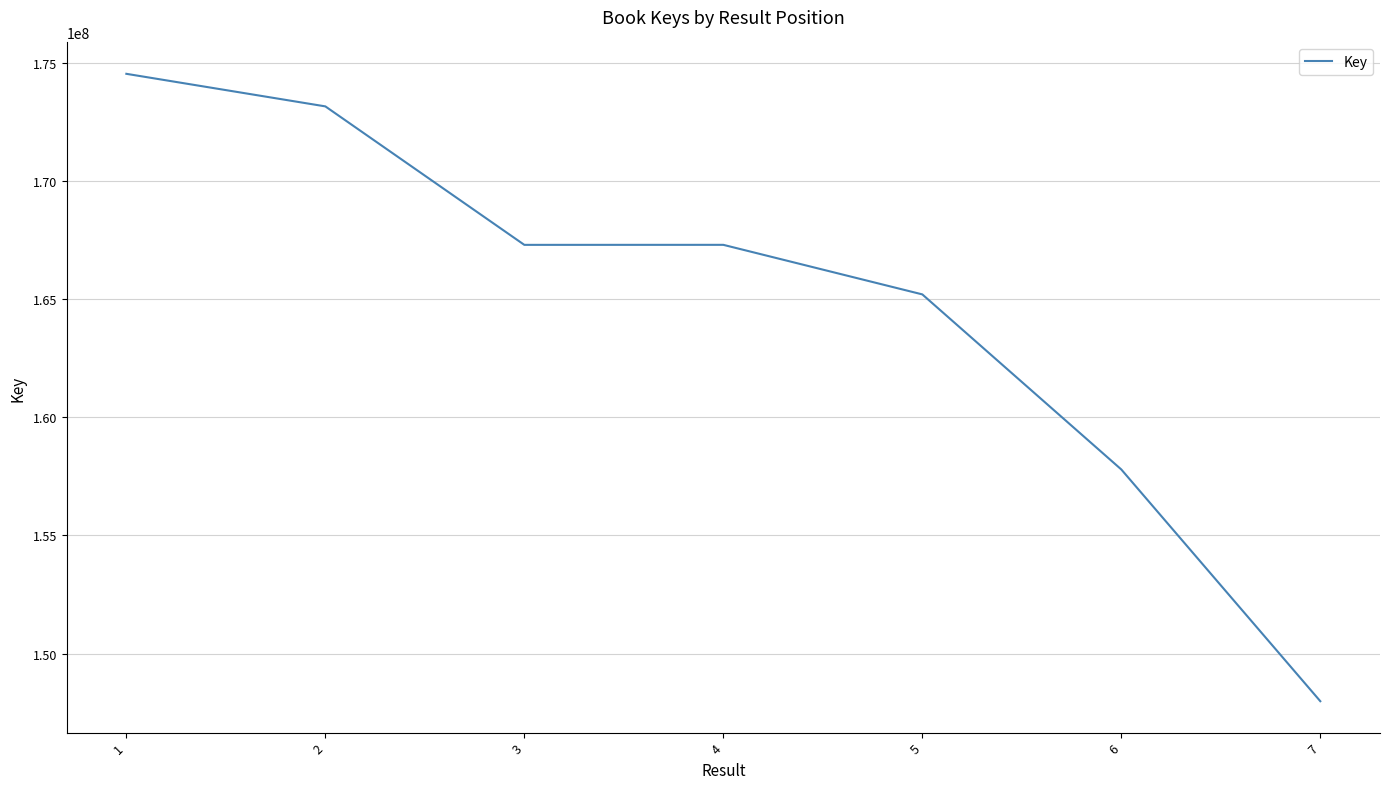

Does the chart display data point markers on the line(s)?

No